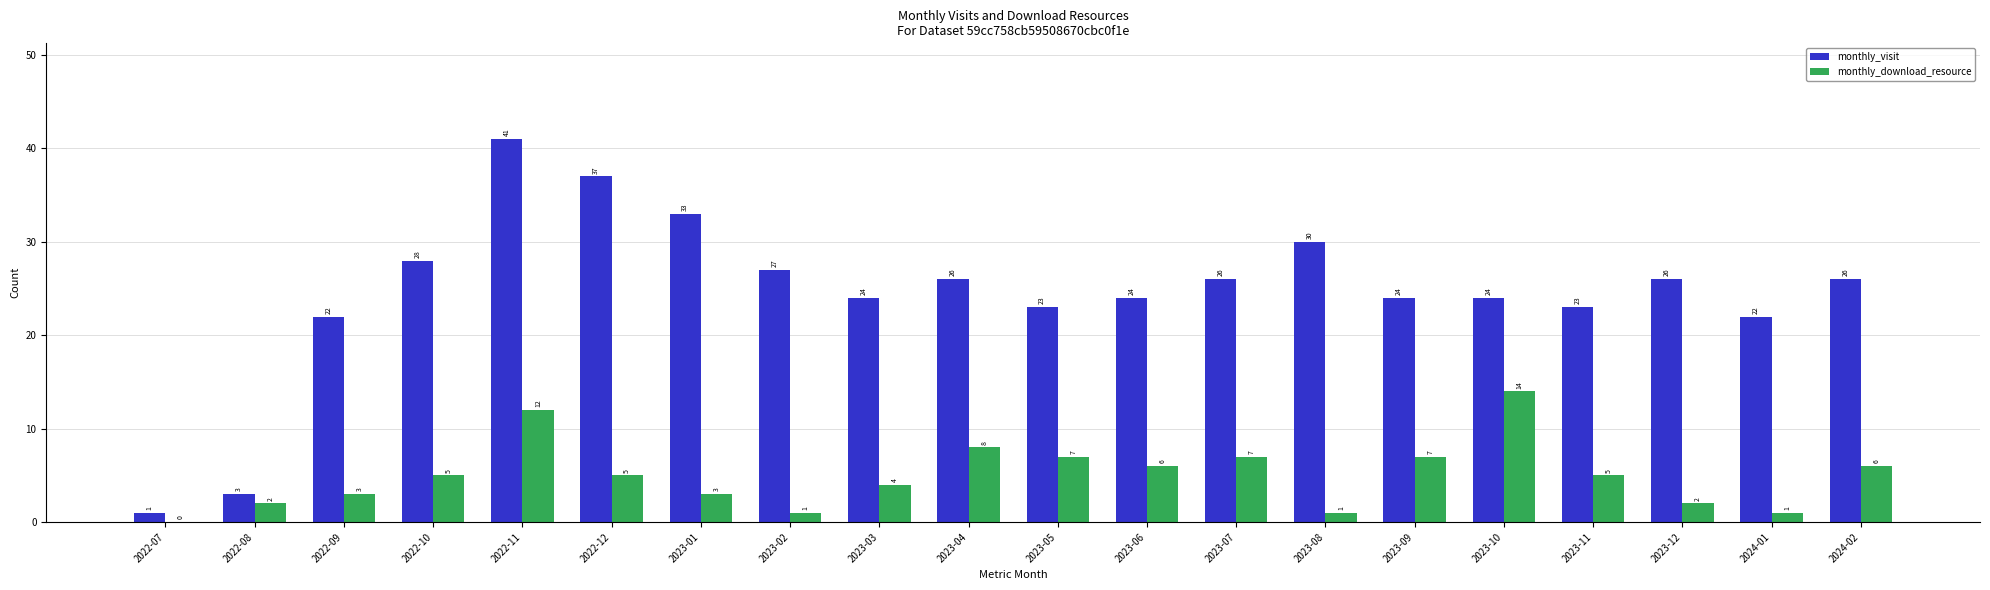

What are all the series names shown in the legend?

monthly_visit, monthly_download_resource